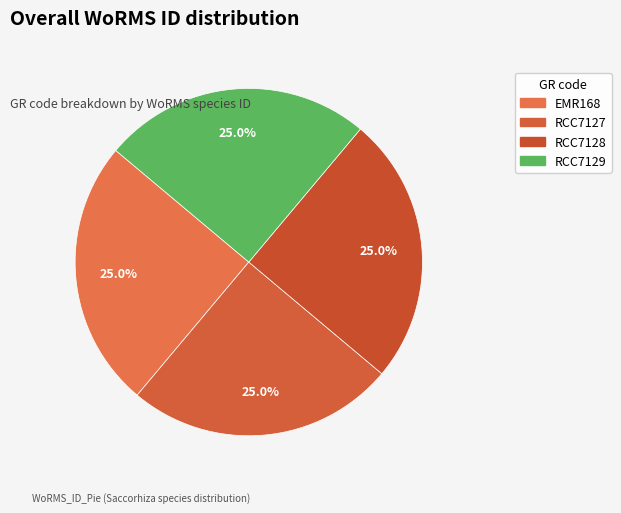

To the nearest percent, what is the average slice percentage?

25%